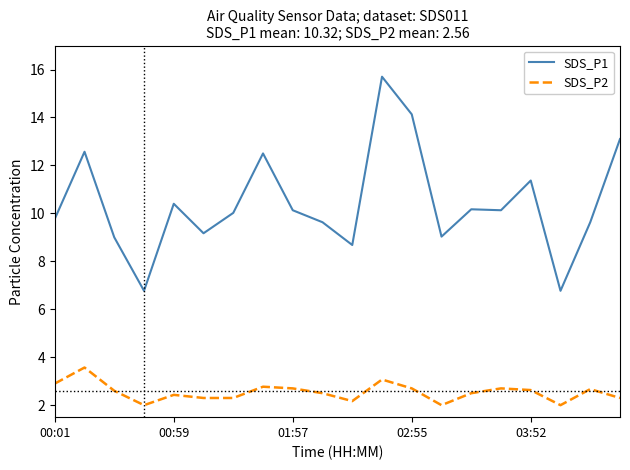

True or false: SDS_P1 and SDS_P2 intersect in this chart.

False